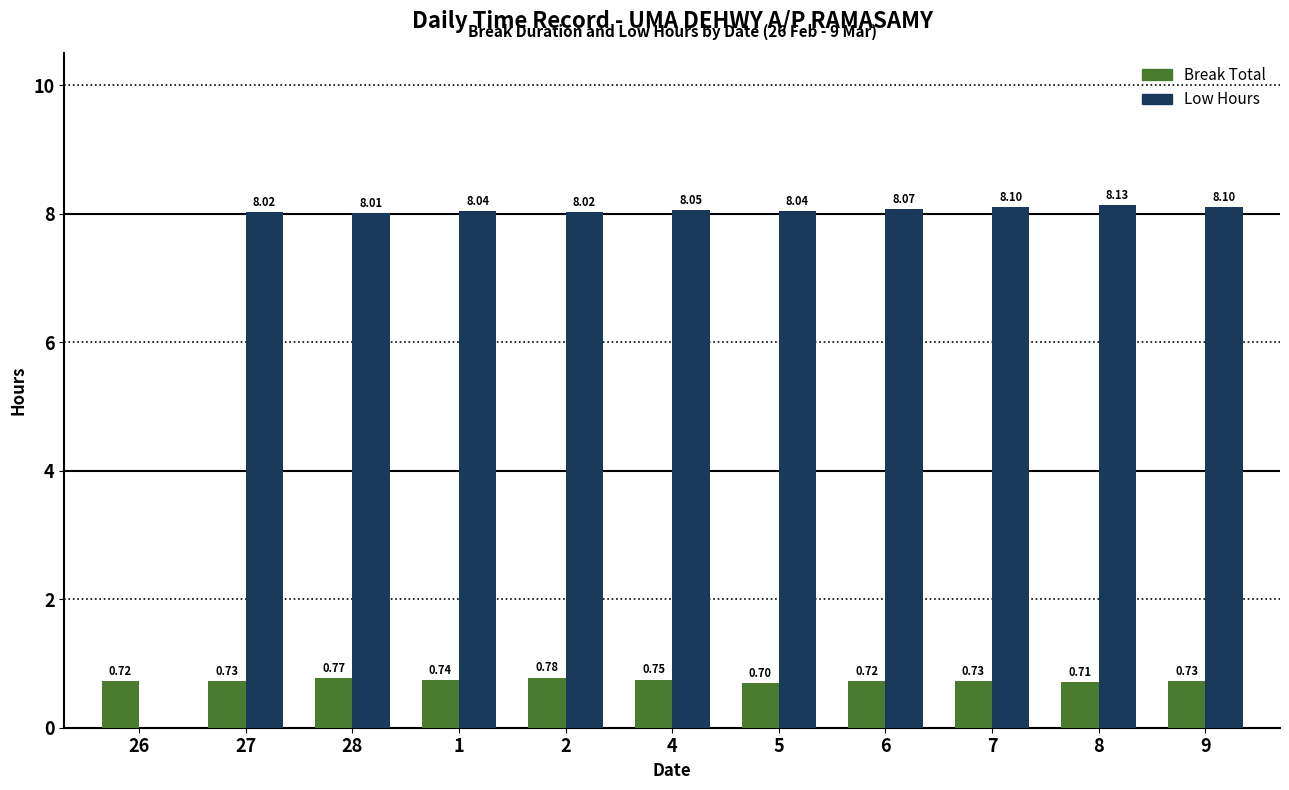

At which category is the sum across all series the highest?

8